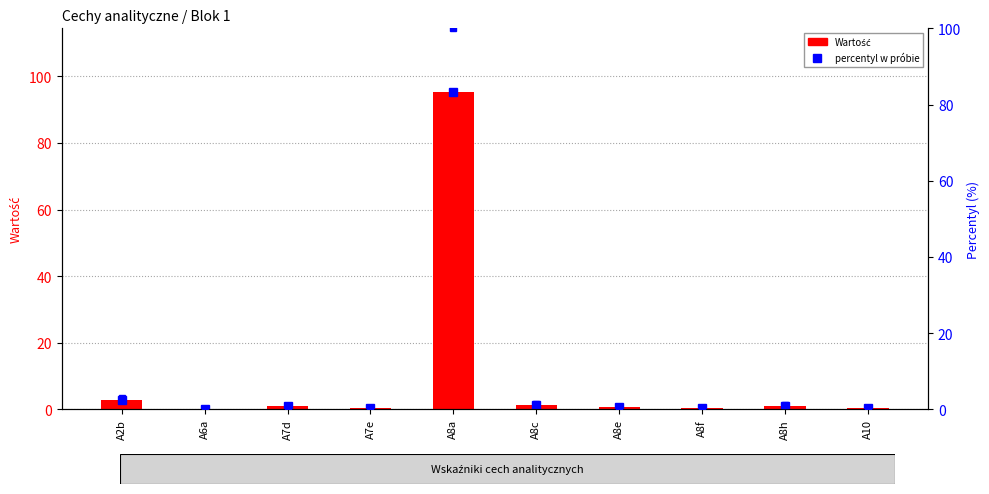

Reading right to left, what are all the values shown in this chart?

Wartość: A10=0.4	A8h=1.0	A8f=0.5	A8e=0.6	A8c=1.5	A8a=95.3	A7e=0.4	A7d=0.9	A6a=0.0	A2b=2.8
percentyl w próbie: A10=0.4	A8h=1.0	A8f=0.5	A8e=0.6	A8c=1.5	A8a=100.0	A7e=0.4	A7d=1.0	A6a=0.0	A2b=3.0